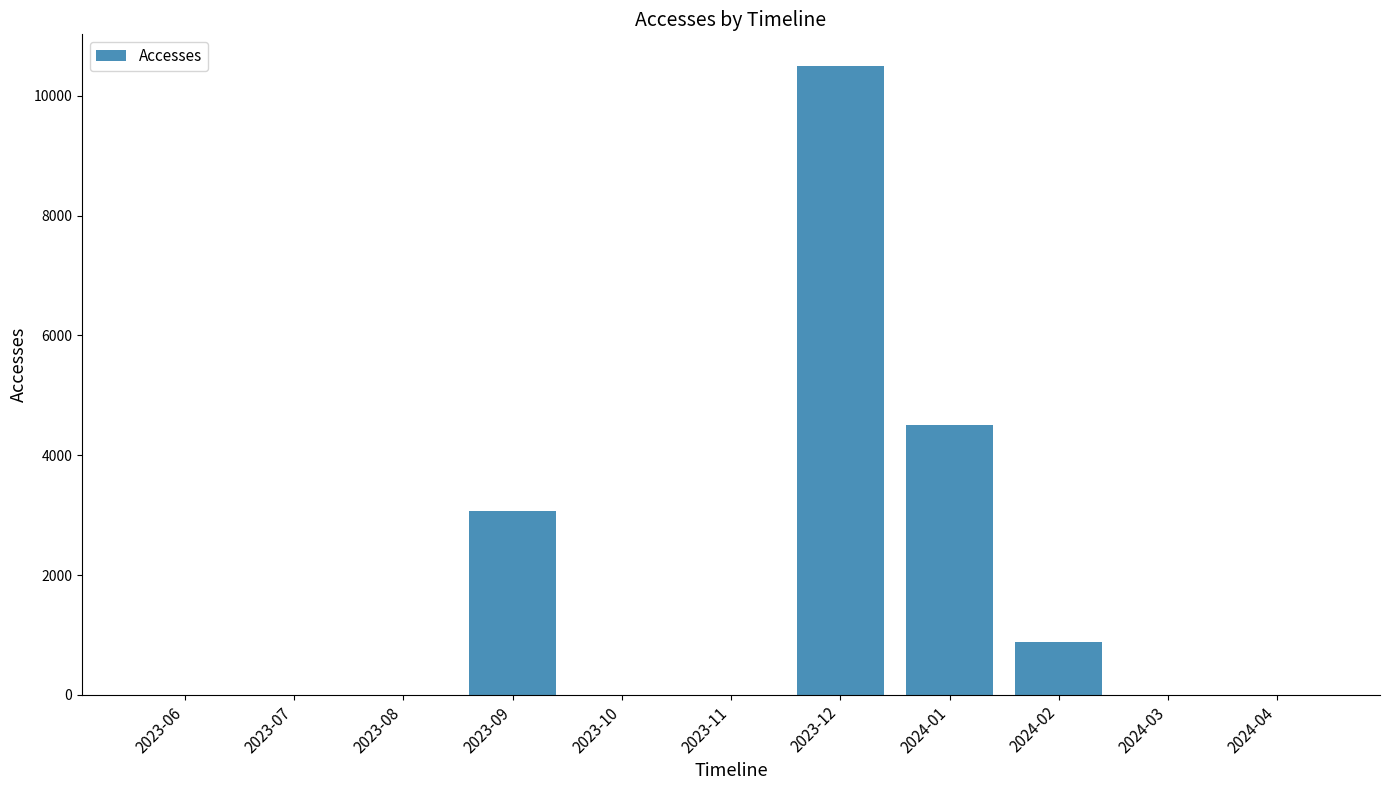

True or false: the data shows 1 at 2024-04.

True